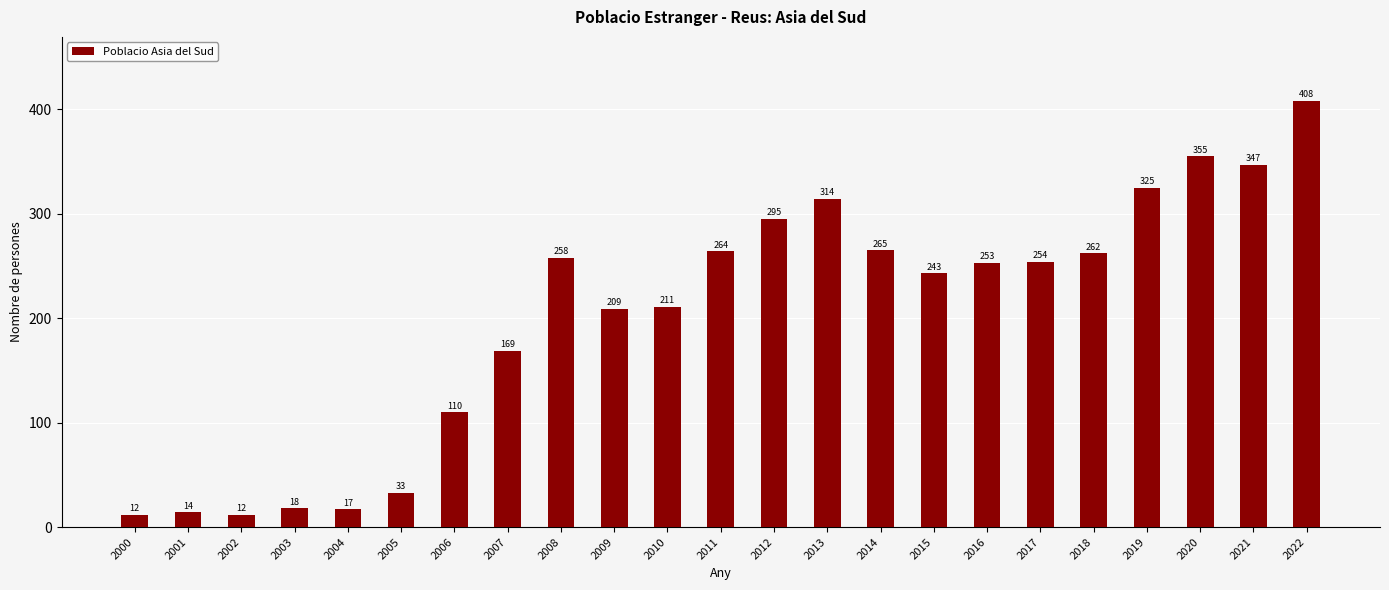

What is the difference between the maximum and second lowest values?

396